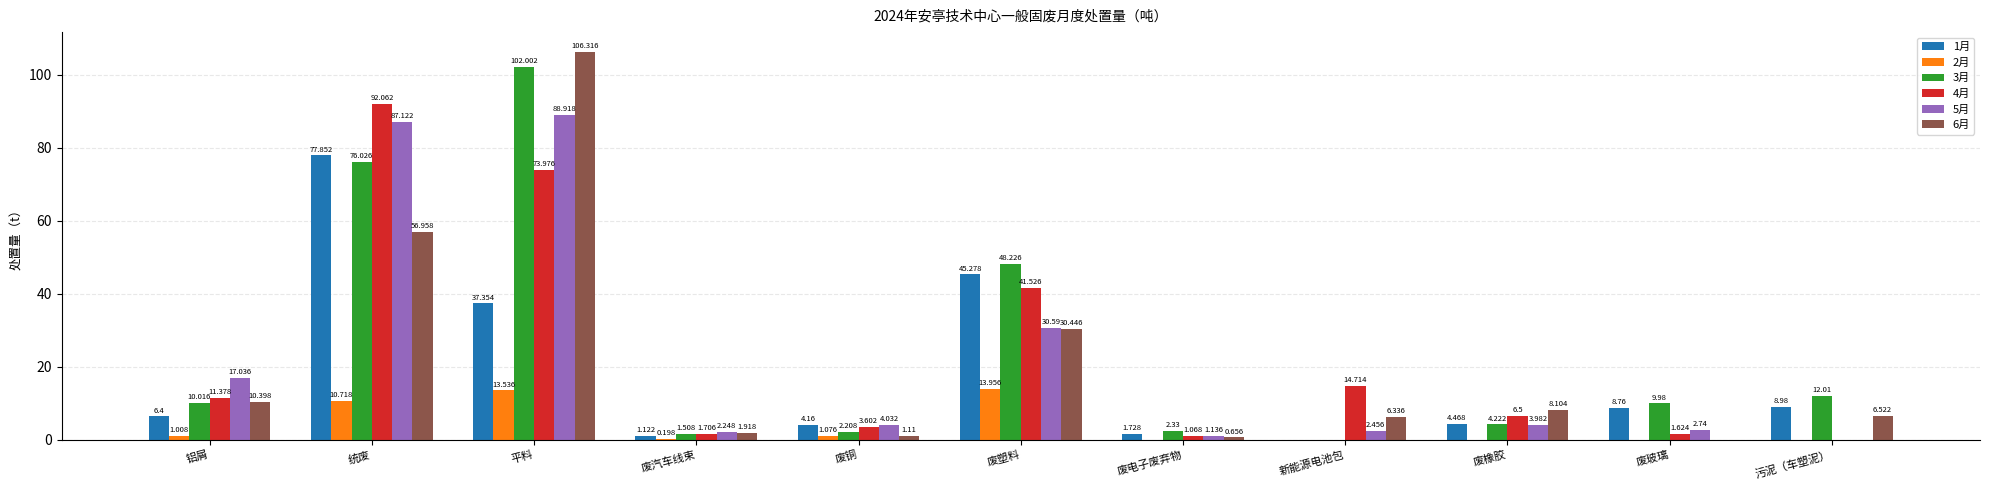

How many positive values does the 6月 series have?

10